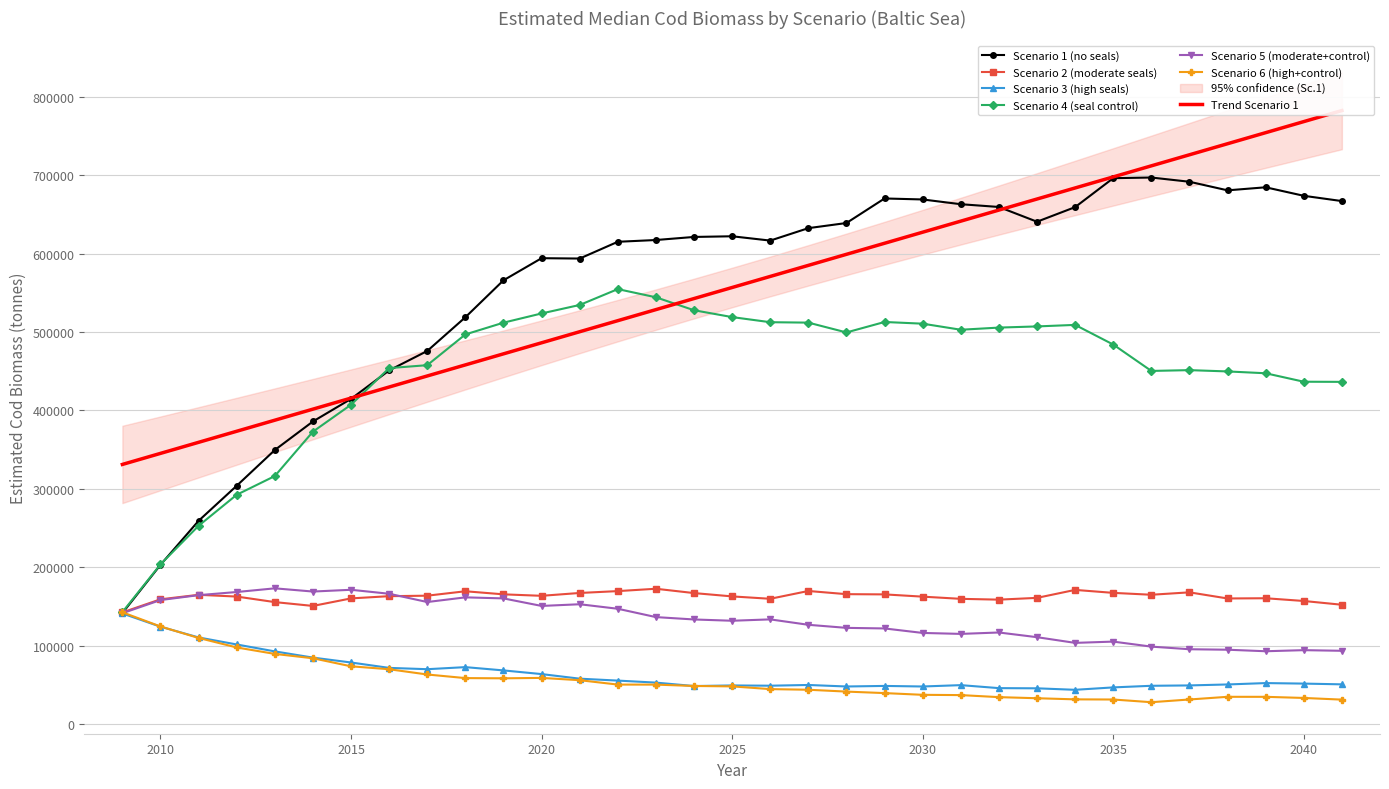

Which series has the largest total across all categories?

Scenario 1 (no seals)